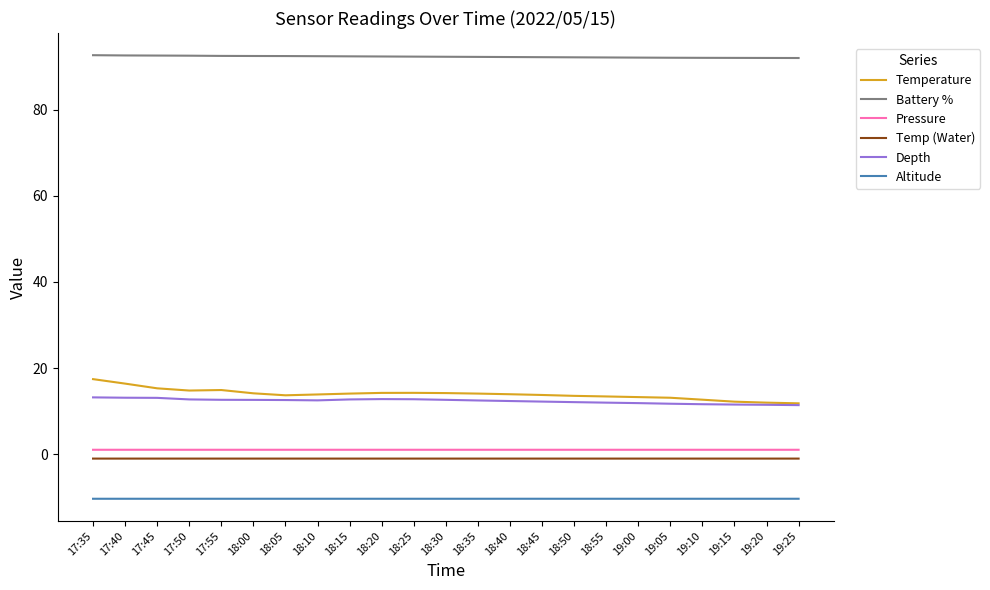

The value of Altitude at 17:35 is -14.4. True or false?

False